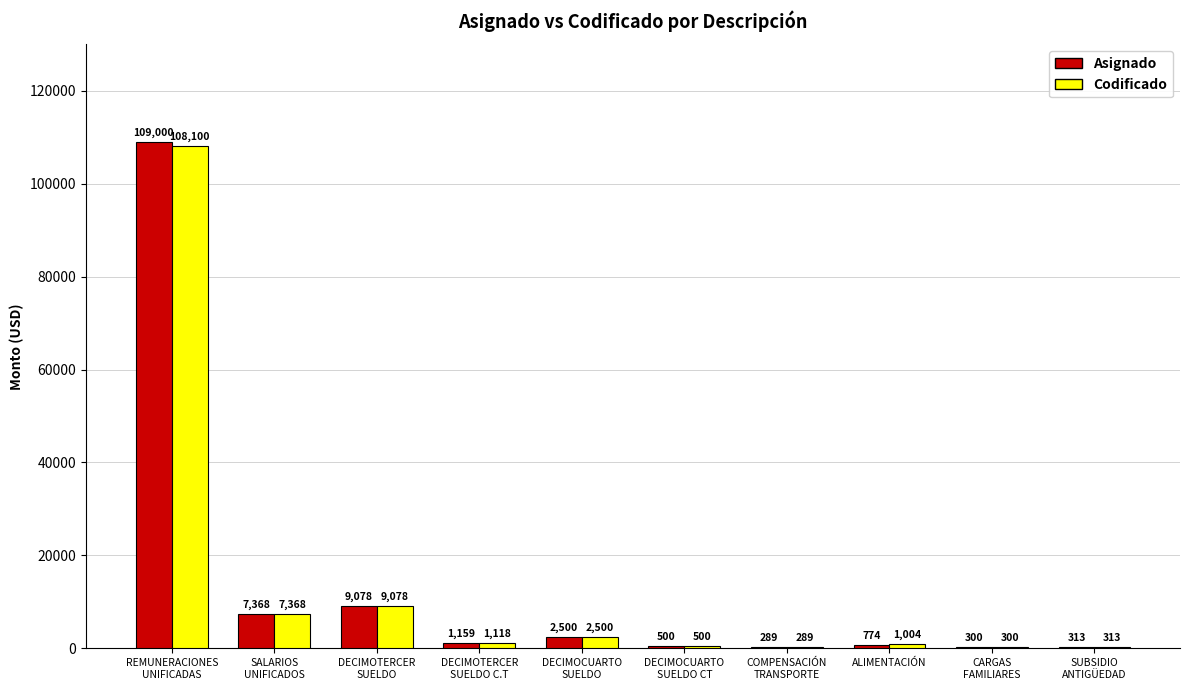

Which label corresponds to the largest value in the chart?

REMUNERACIONES
UNIFICADAS